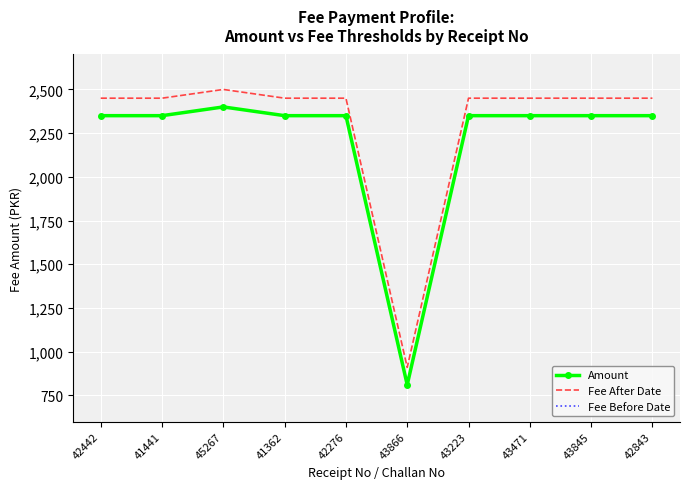

The Fee After Date series shows 1014 at 45267. True or false?

False